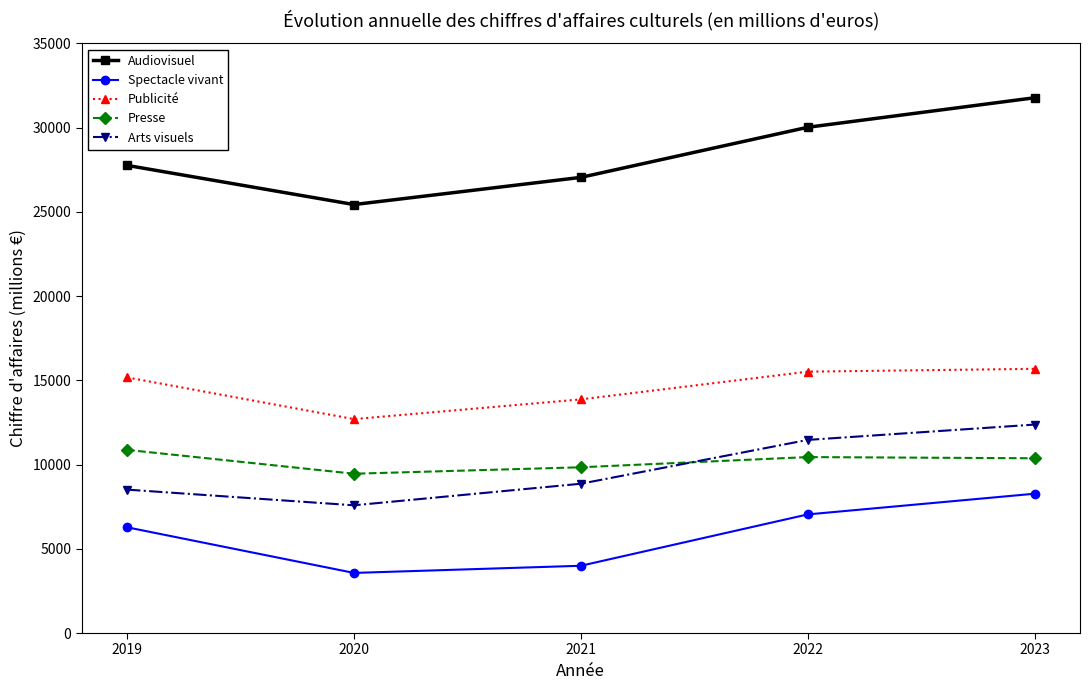

At which category does Arts visuels reach its first local valley?

2020